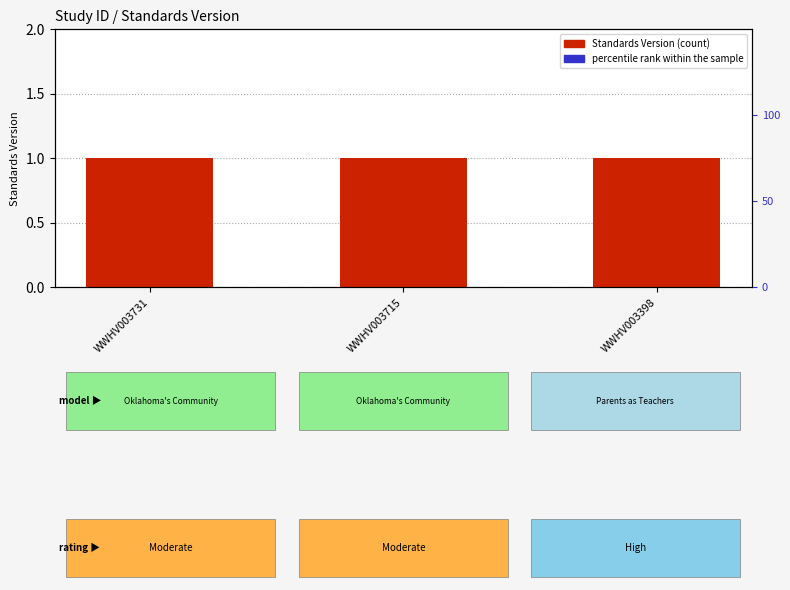

True or false: Standards Version has a value of 1 at WWHV003731.

False